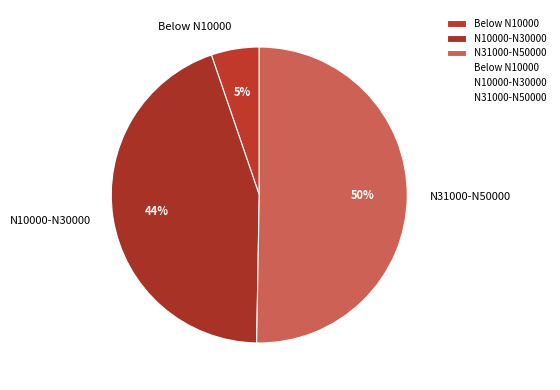

To the nearest percent, what is the average slice percentage?

33%